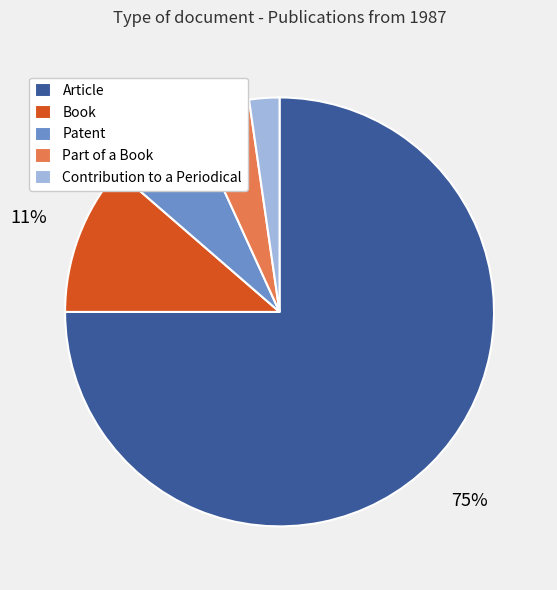

Between Article and Part of a Book, which is larger?

Article